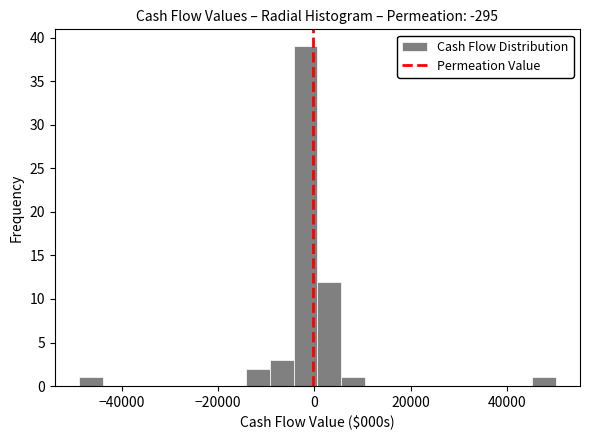

Read against the x-axis, roughly where is the centre of the tallest bar?

-2000